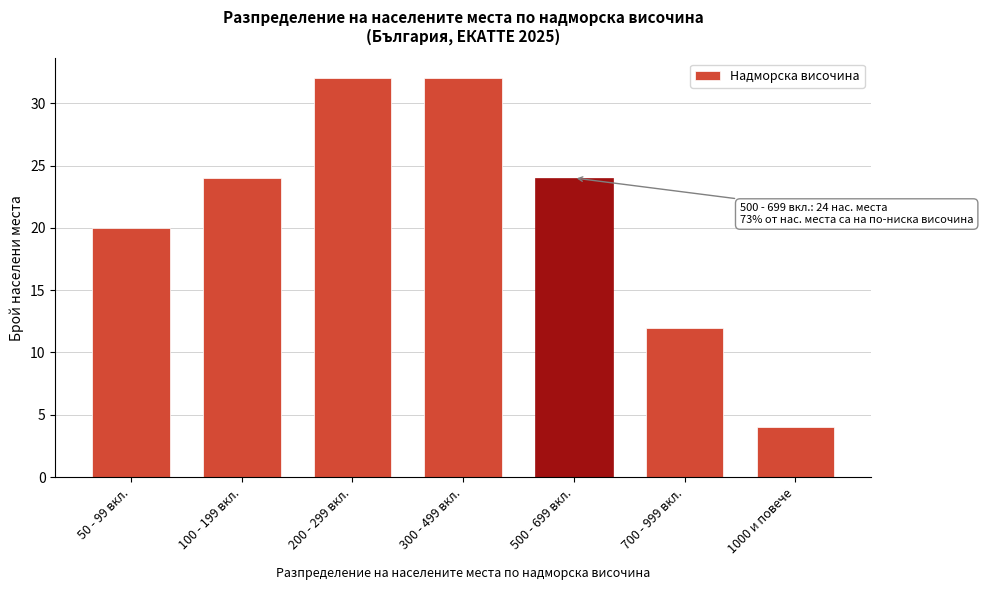

Reading right to left, list all the values displayed in this chart.

1000 и повече=4	700 - 999 вкл.=12	500 - 699 вкл.=24	300 - 499 вкл.=32	200 - 299 вкл.=32	100 - 199 вкл.=24	50 - 99 вкл.=20